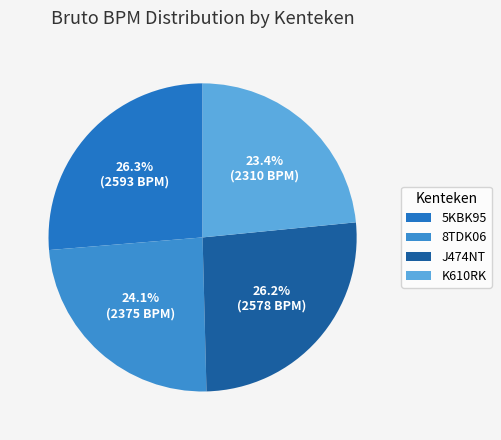

True or false: J474NT accounts for 31% of the total.

False